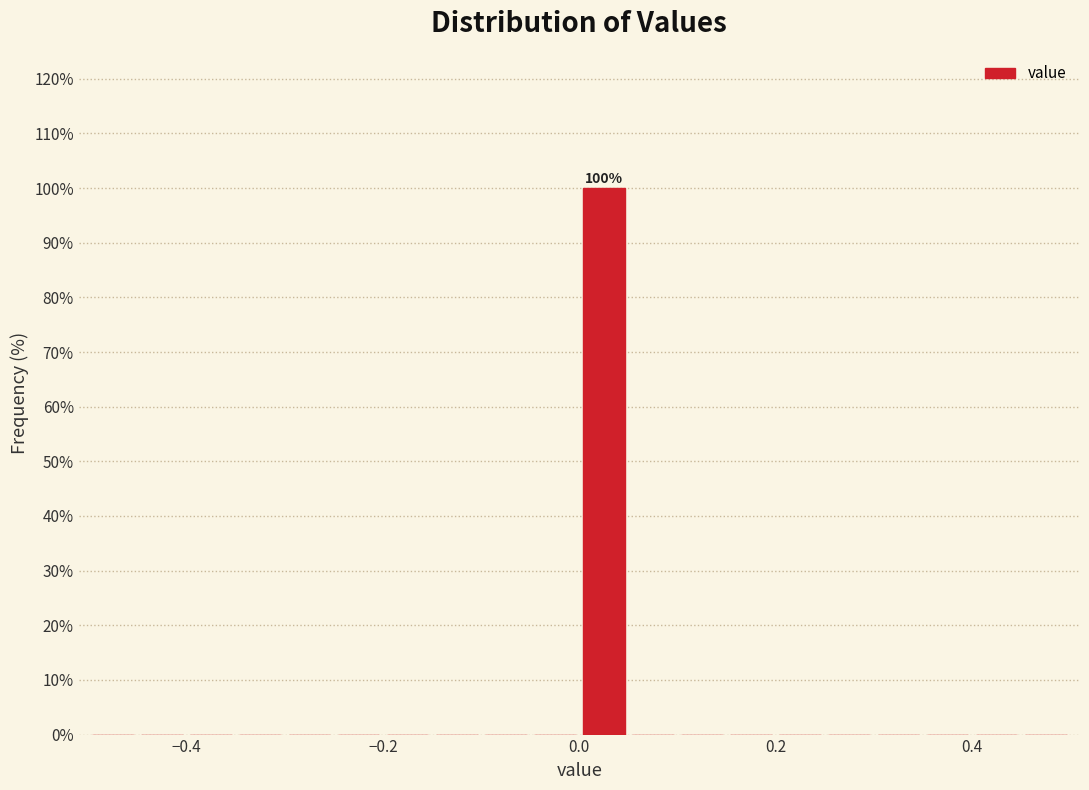

Around what value on the x-axis is the tallest bar? Give the approximate position of its centre, as read against the axis.

0.02